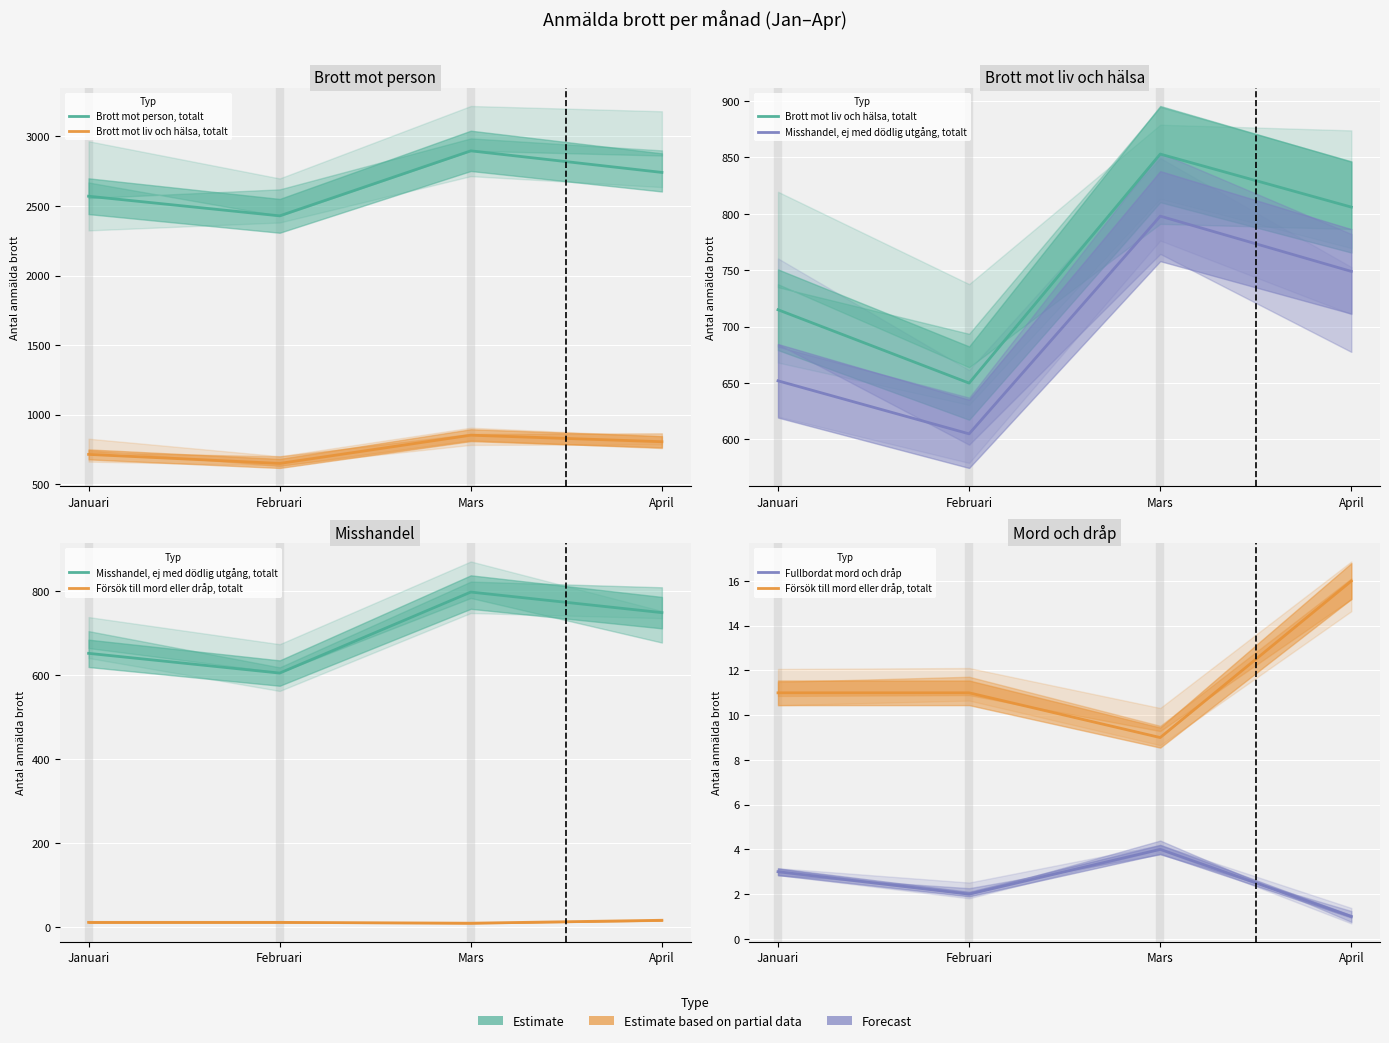

Which series has the largest total across all categories?

Brott mot person, totalt